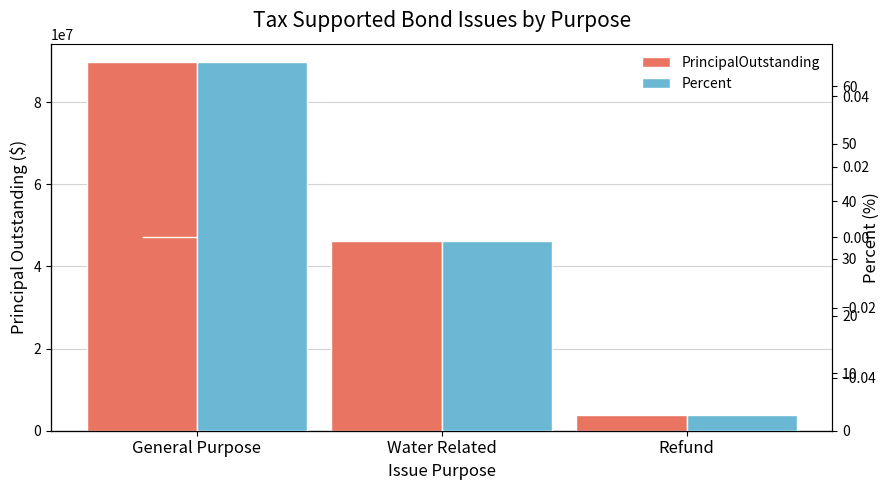

Between General Purpose and Water Related, which series saw the biggest shift?

PrincipalOutstanding